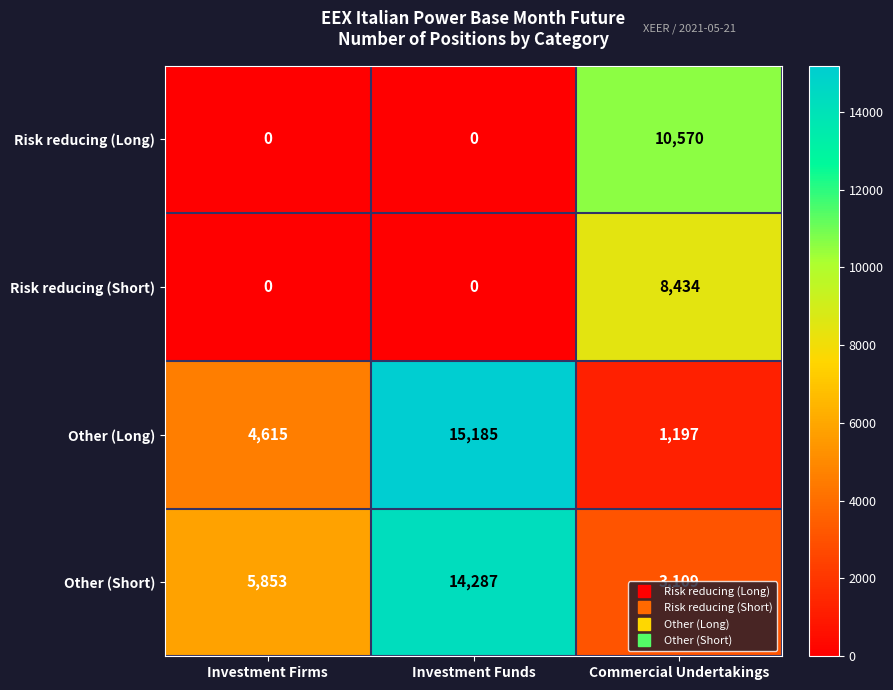

Is it true that Other (Short) equals 3109 at Commercial Undertakings?

True